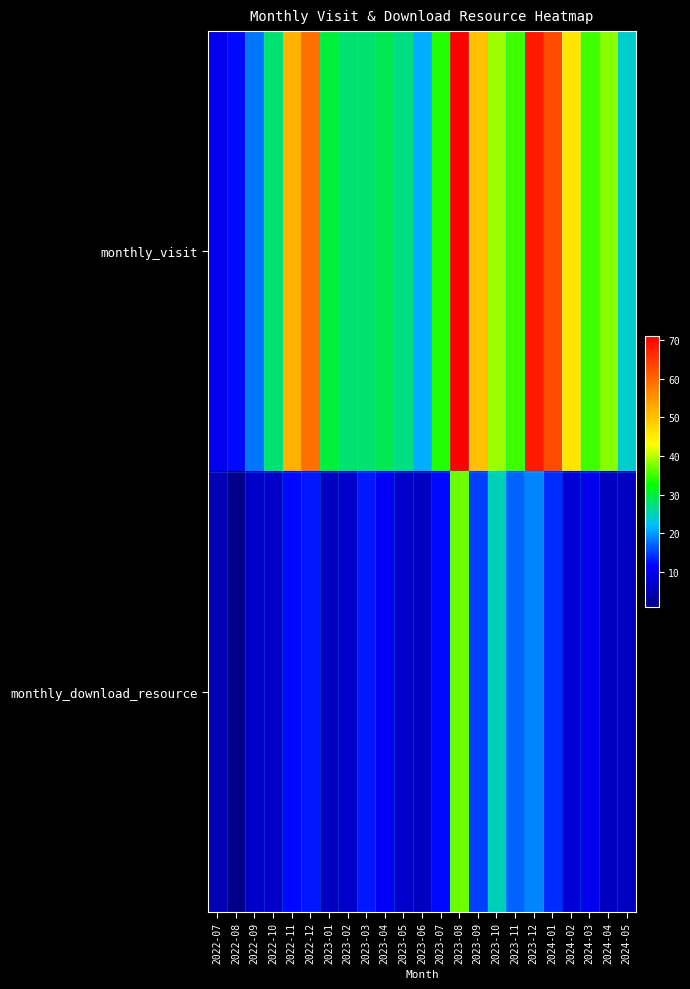

Reading left to right, list all the values displayed in this chart.

monthly_visit: 2022-07=10	2022-08=12	2022-09=18	2022-10=28	2022-11=52	2022-12=59	2023-01=30	2023-02=28	2023-03=28	2023-04=29	2023-05=27	2023-06=21	2023-07=34	2023-08=71	2023-09=50	2023-10=39	2023-11=35	2023-12=68	2024-01=63	2024-02=46	2024-03=35	2024-04=38	2024-05=24
monthly_download_resource: 2022-07=5	2022-08=1	2022-09=7	2022-10=7	2022-11=12	2022-12=13	2023-01=6	2023-02=7	2023-03=13	2023-04=11	2023-05=7	2023-06=6	2023-07=12	2023-08=37	2023-09=15	2023-10=25	2023-11=17	2023-12=19	2024-01=14	2024-02=8	2024-03=10	2024-04=6	2024-05=6